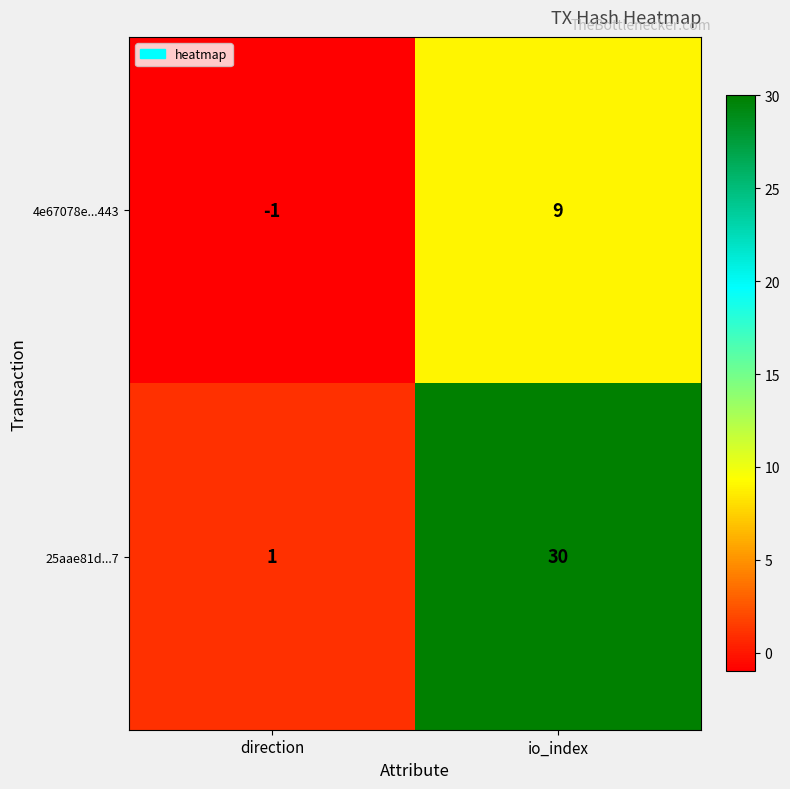

True or false: 4e67078e...443 has a value of -1 at direction.

True